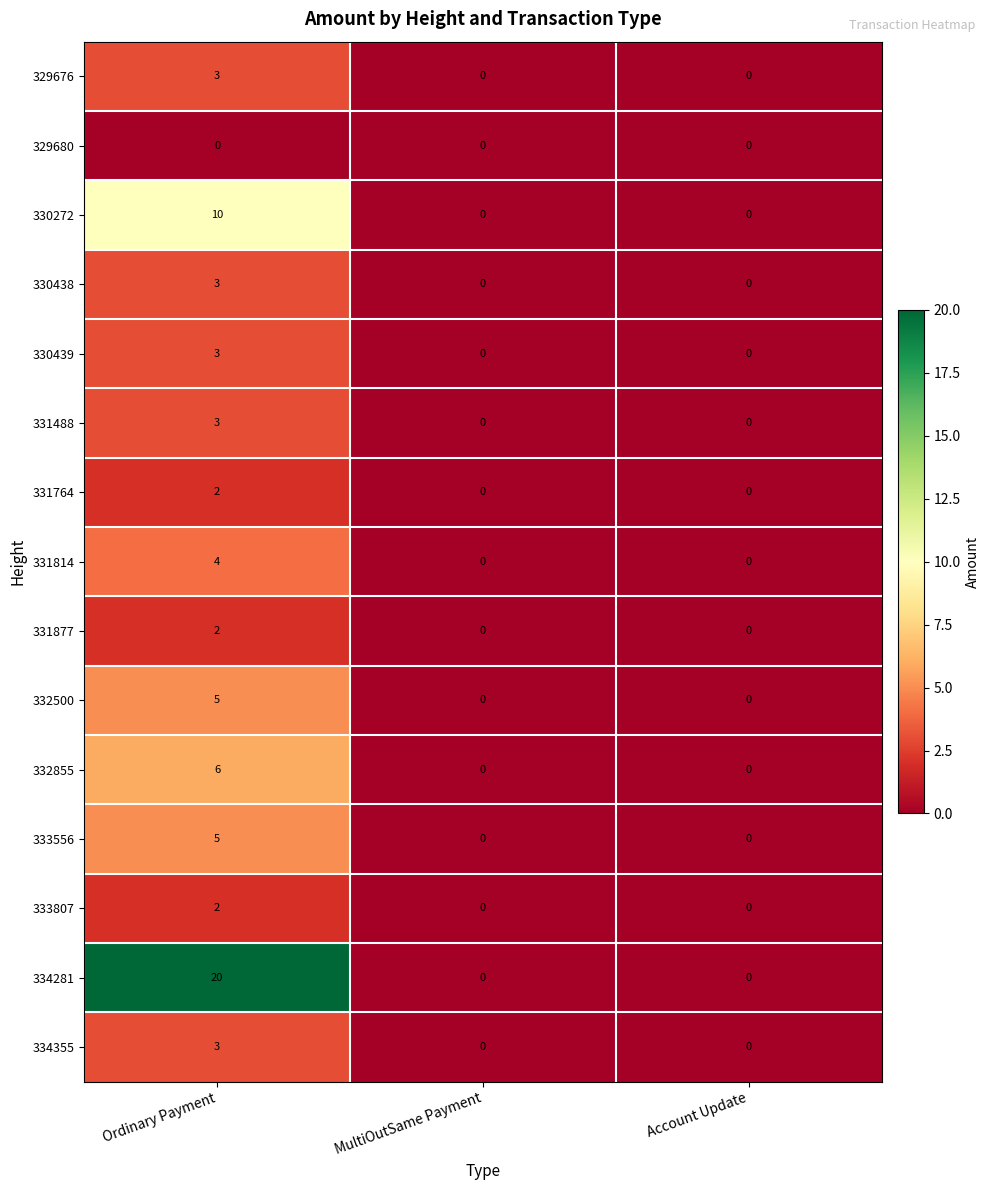

Is it true that 330439 equals 1 at Ordinary Payment?

False